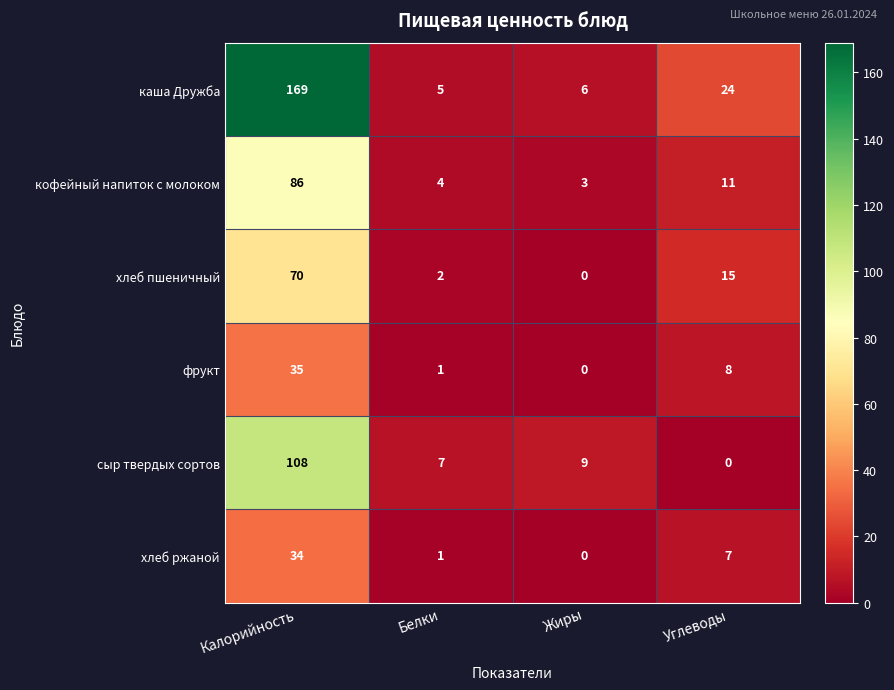

Which series has the largest total across all categories?

каша Дружба